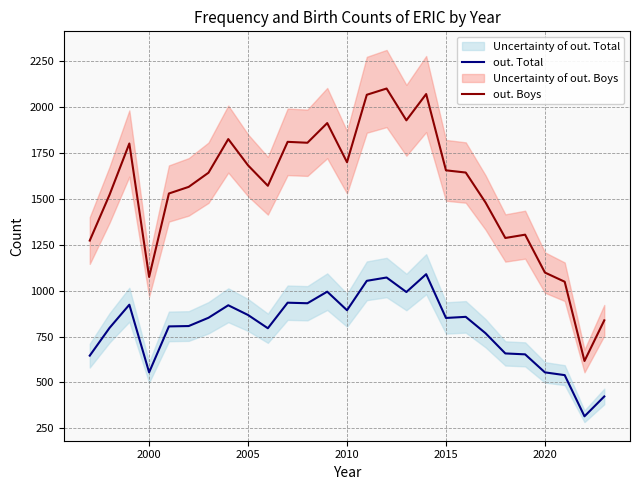

At how many categories does at least one series exceed 1499?

18